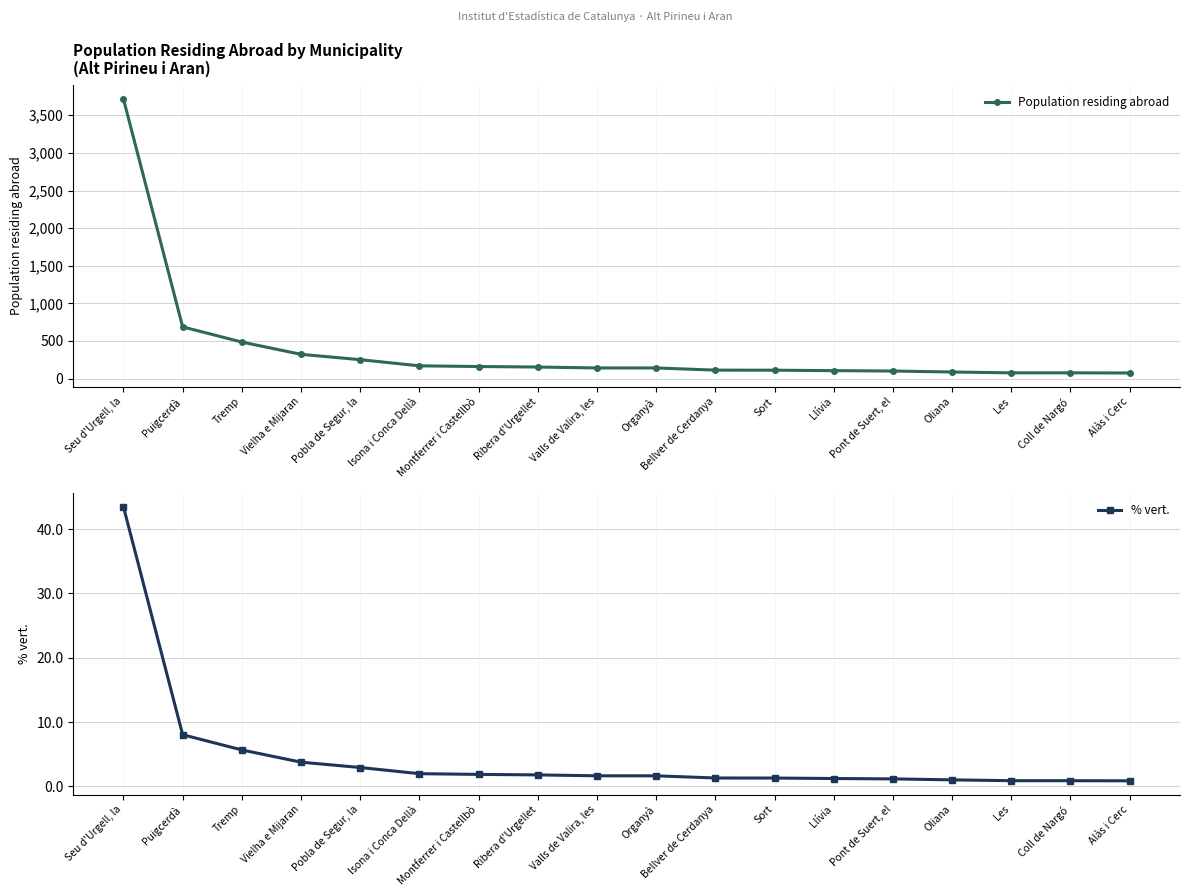

How many values in the % vert. series are below 1?

3